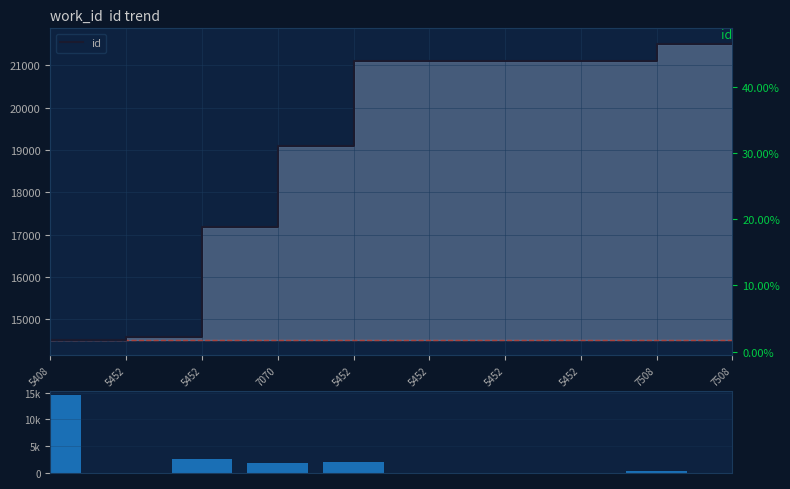

The value of id at 5452 is 14574. True or false?

True